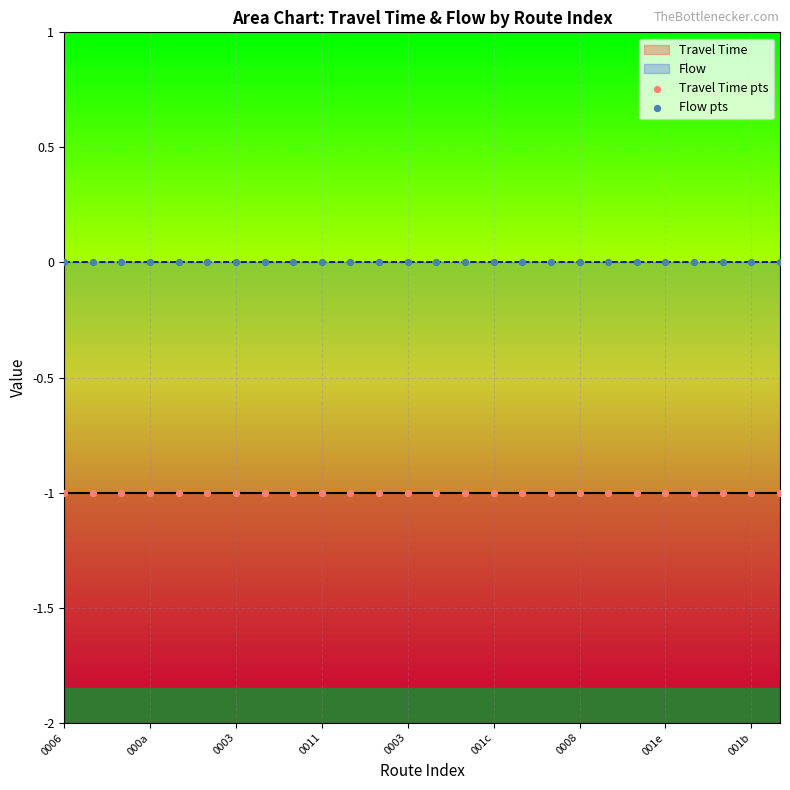

Which series reaches the maximum Y coordinate?

Flow pts